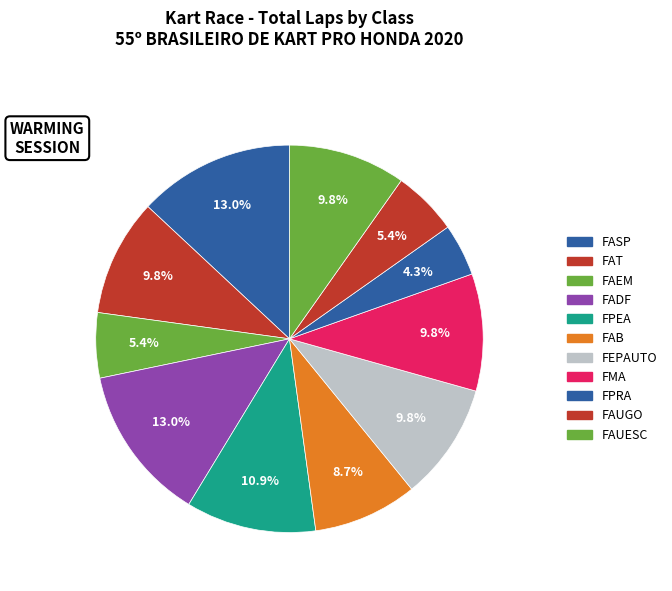

How many slices are in this pie chart?

11